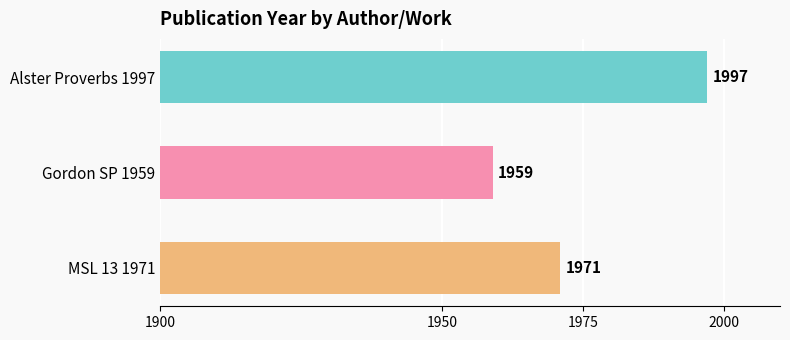

Which category has the lowest value across all series?

Gordon SP 1959